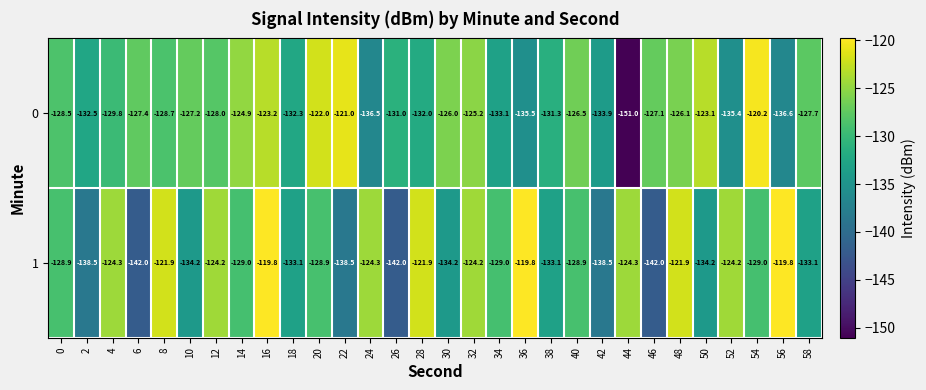

Is it true that 0 equals -135.4 at 52?

True